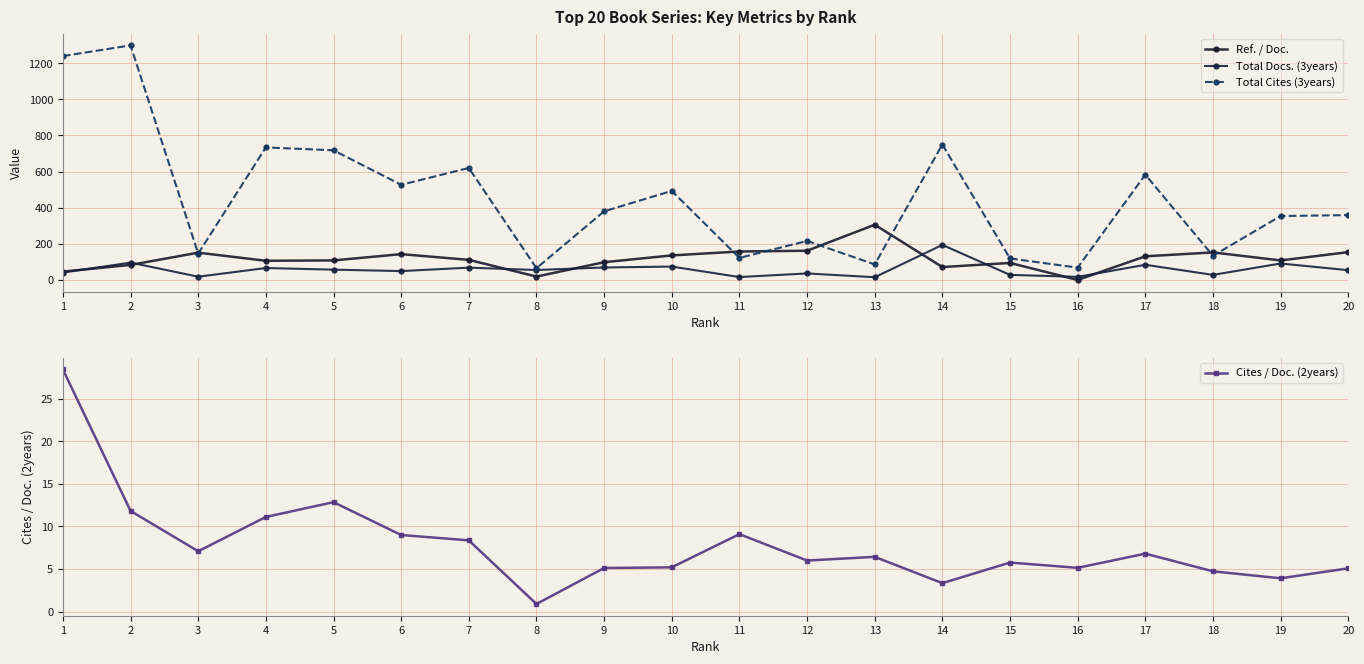

Rank the series at 15 from highest to lowest value.

Total Cites (3years), Ref. / Doc., Total Docs. (3years), Cites / Doc. (2years)